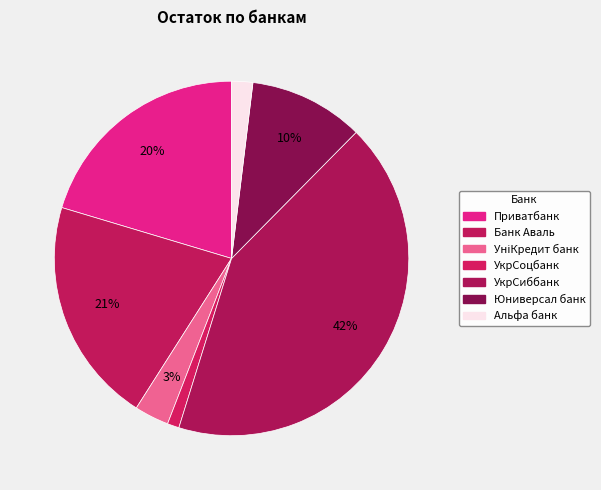

Count the number of slices in the pie.

7